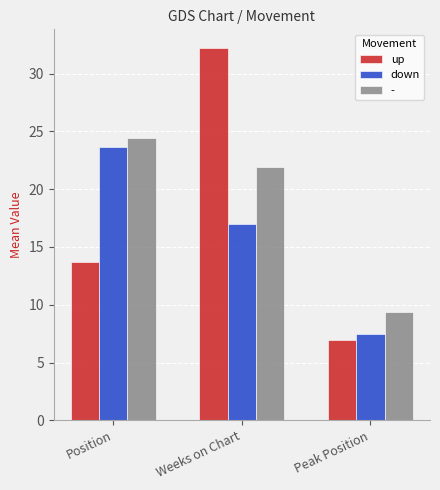

What value does the down series have at Position?

23.7